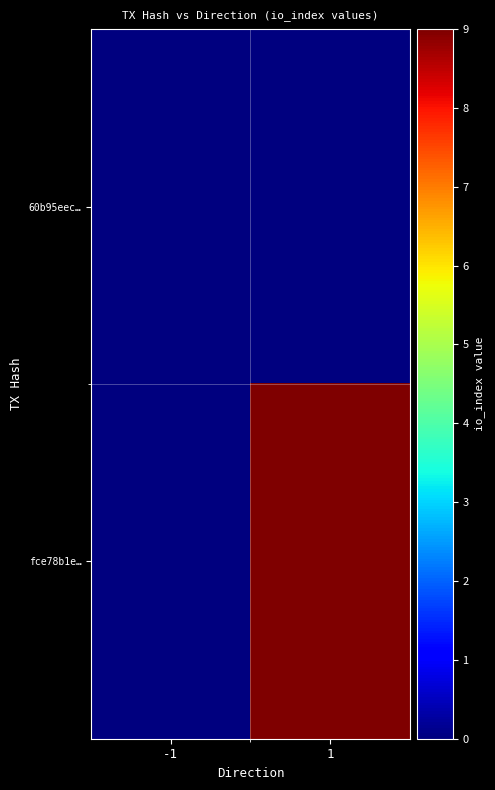

Which series has the largest total across all categories?

fce78b1e…